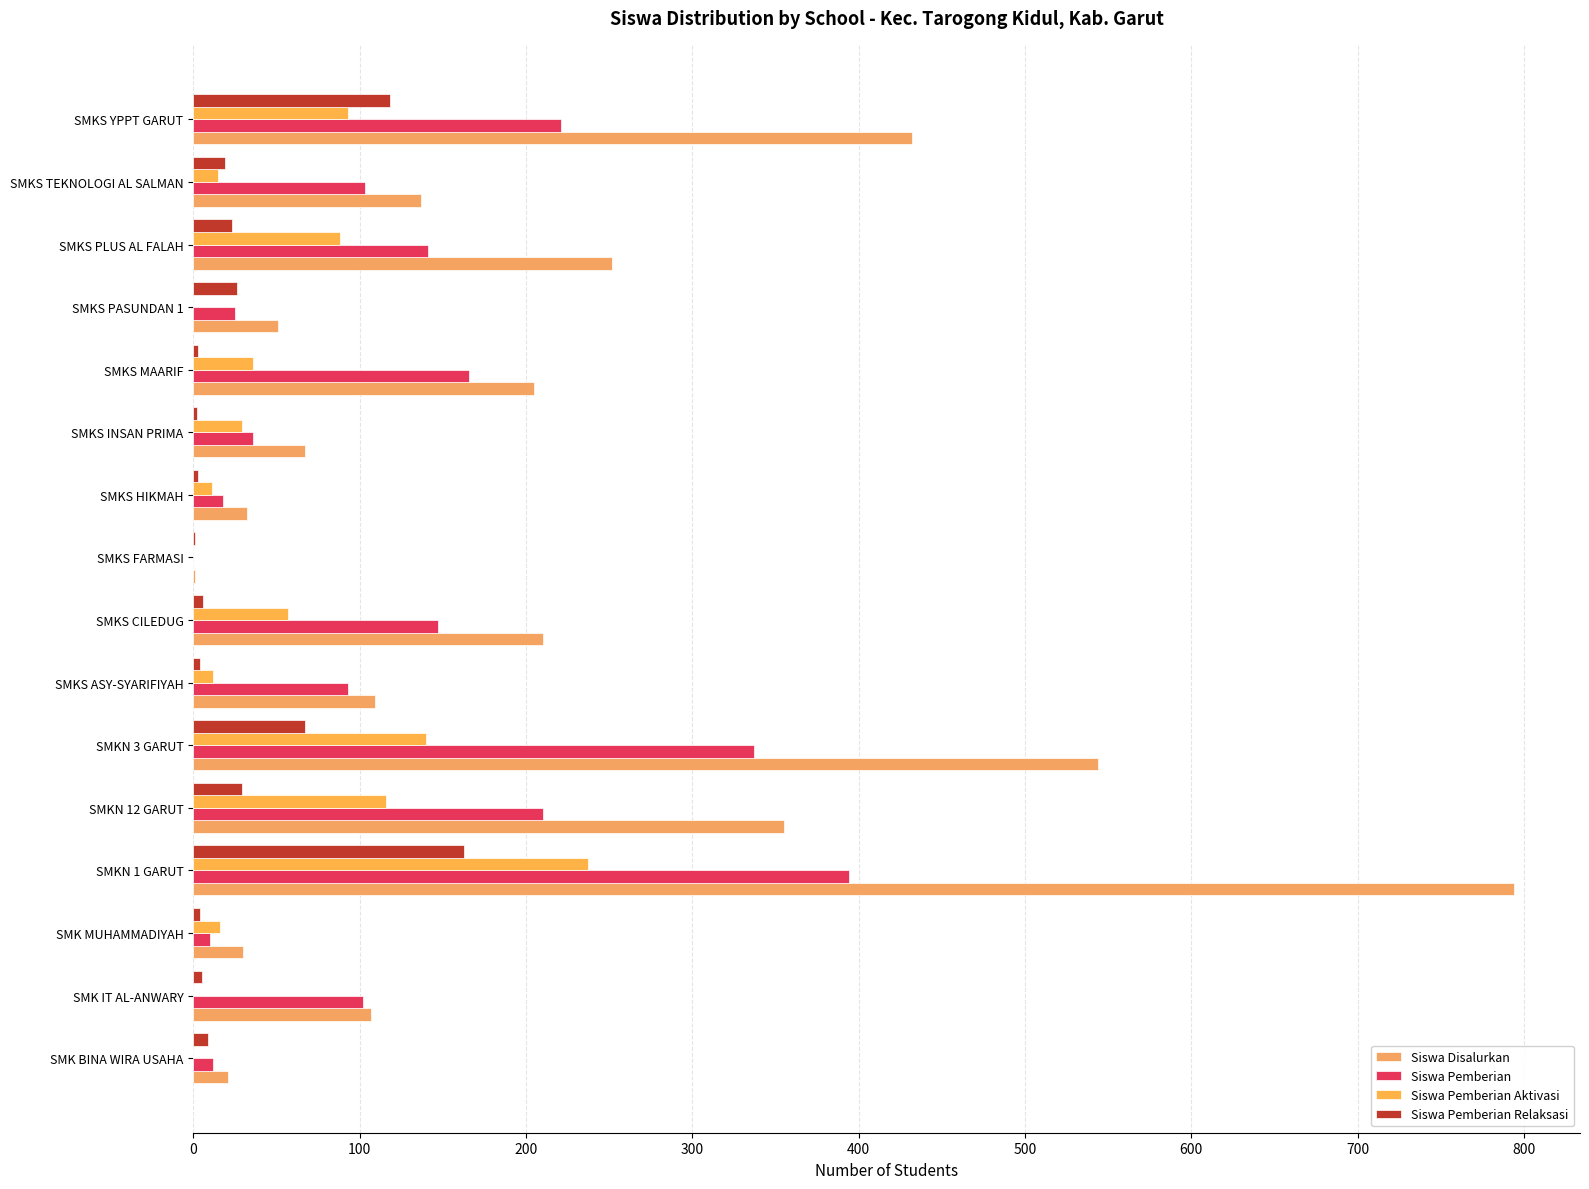

At which category is the sum across all series the highest?

SMKN 1 GARUT